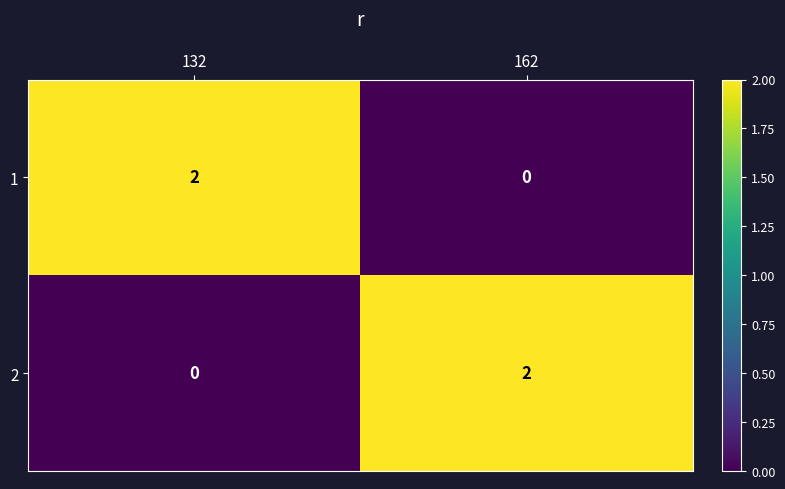

True or false: 1 has a value of 3 at 132.

False